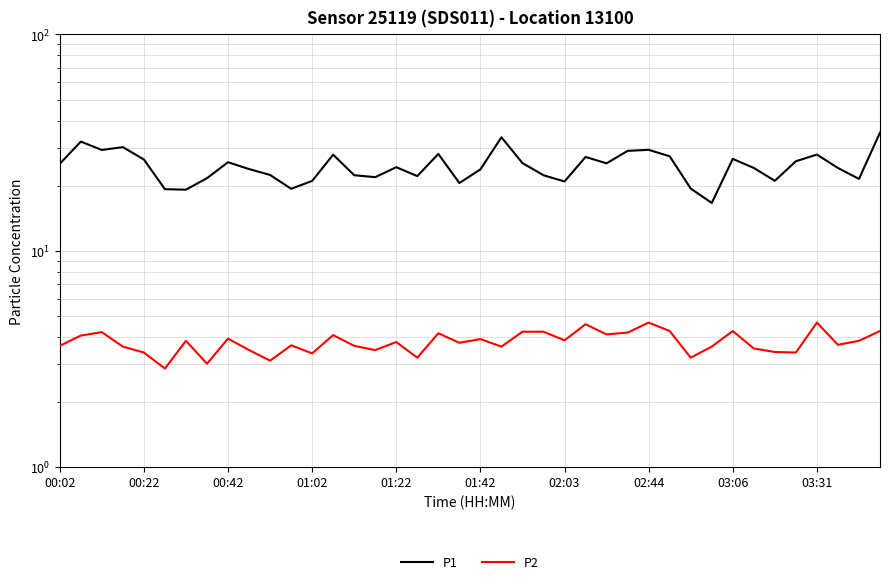

Count the number of data series in this chart.

2